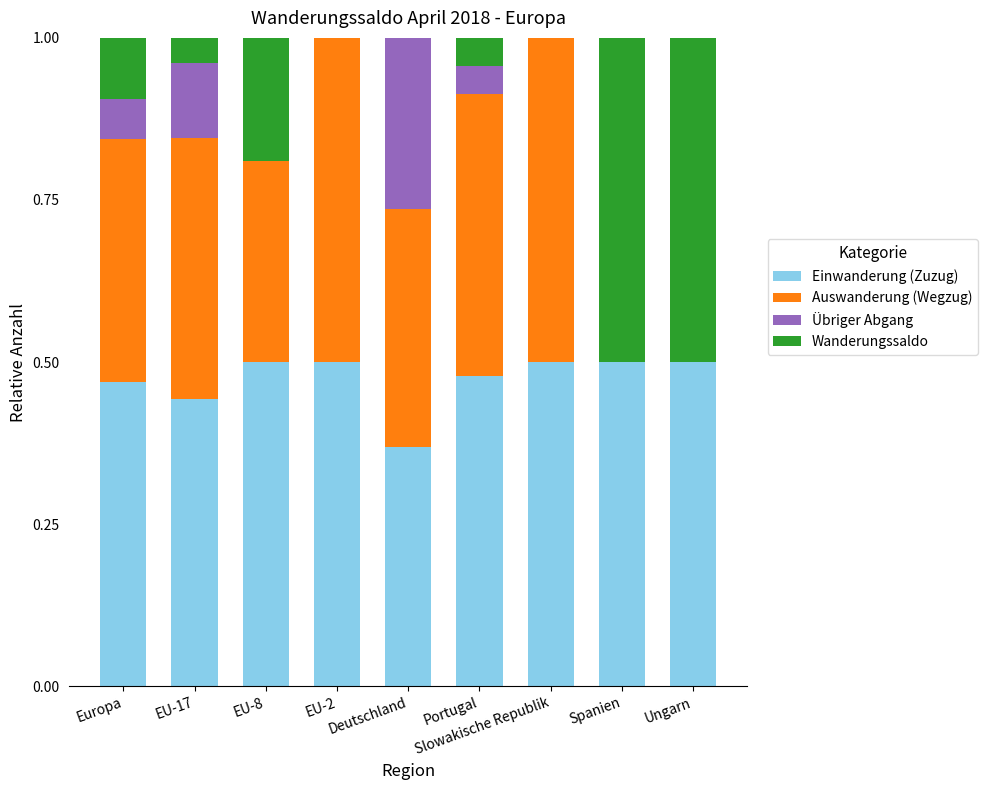

What are all the series names shown in the legend?

Einwanderung (Zuzug), Auswanderung (Wegzug), Übriger Abgang, Wanderungssaldo